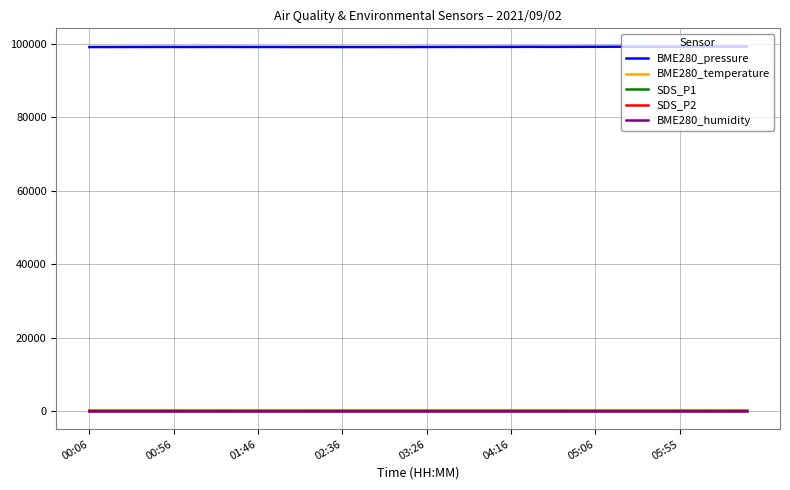

What are all the series names shown in the legend?

BME280_pressure, BME280_temperature, SDS_P1, SDS_P2, BME280_humidity